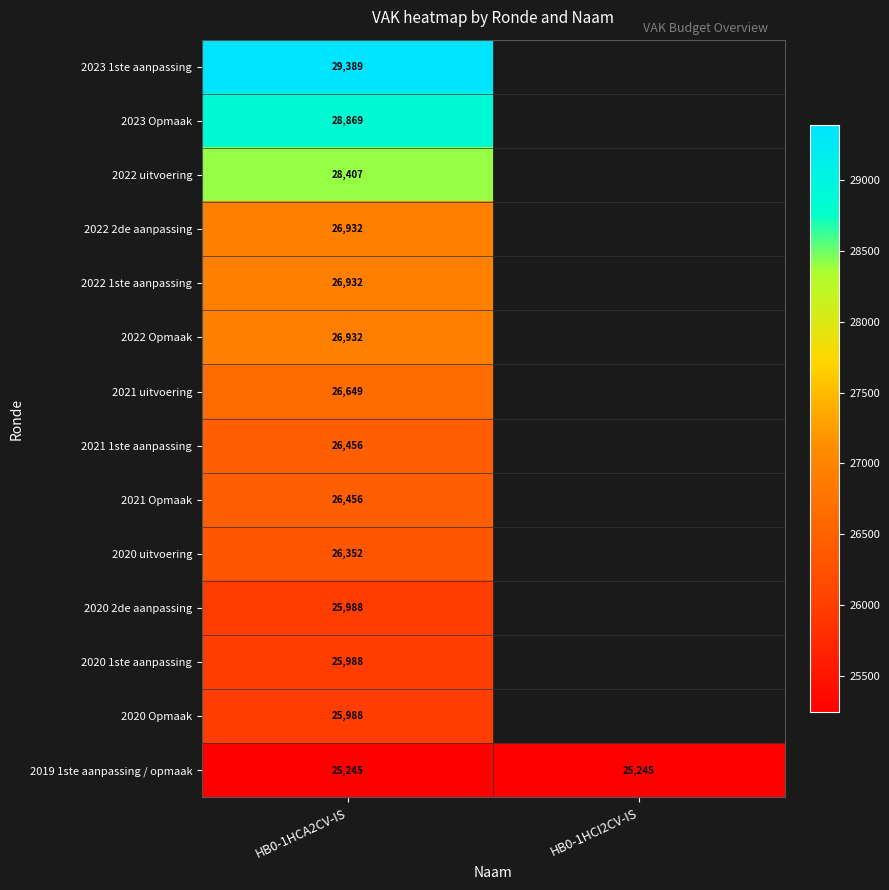

True or false: 2021 uitvoering has a value of 34749 at HB0-1HCA2CV-IS.

False